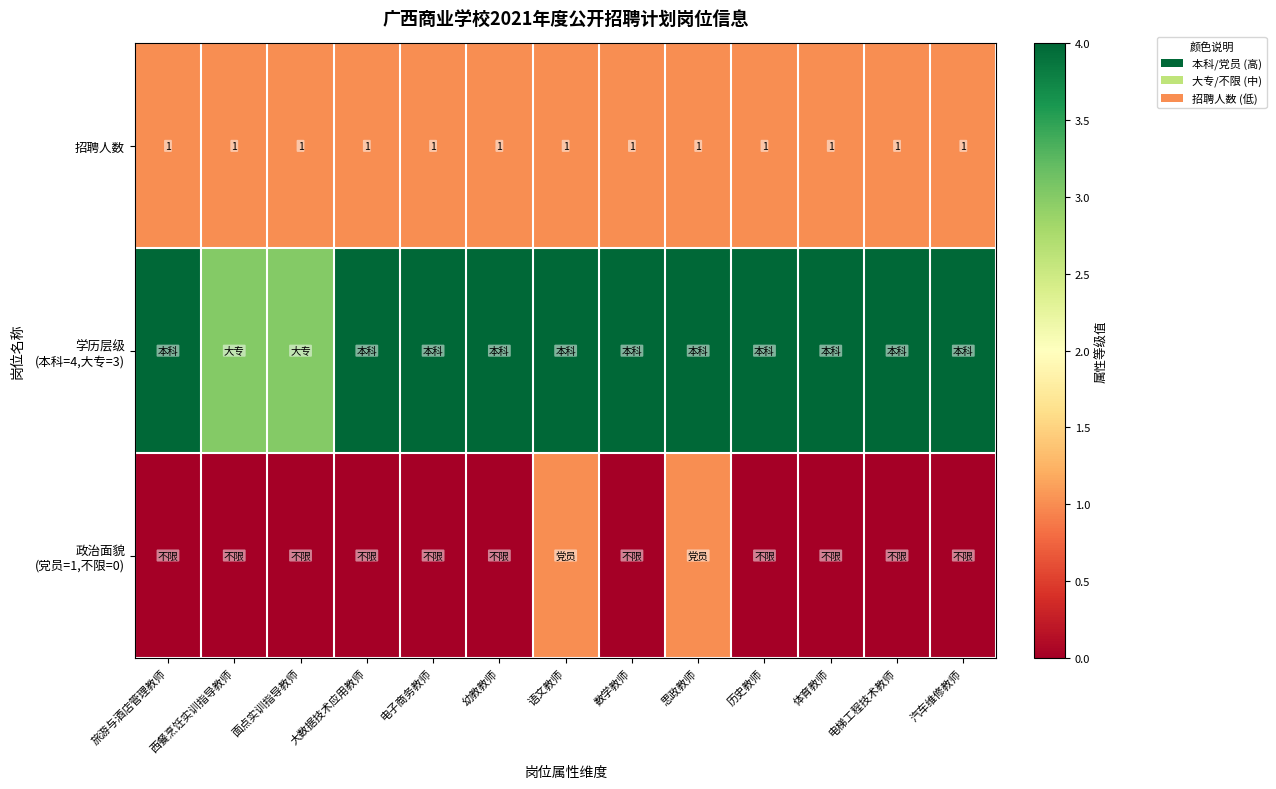

Is it true that 招聘人数 equals 1 at 体育教师?

True